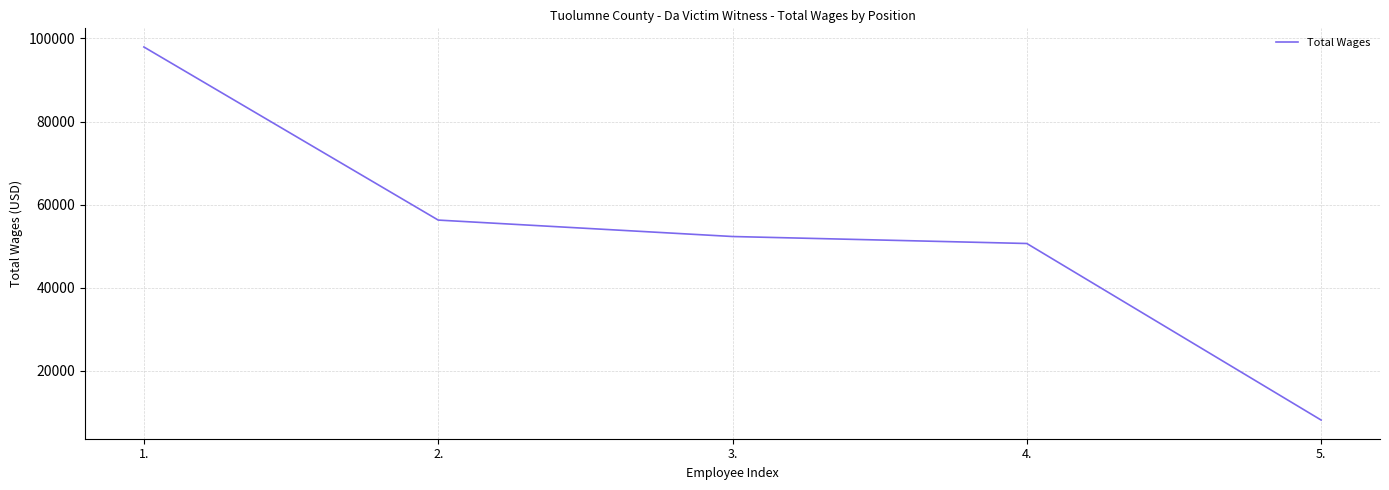

Does the chart have visible grid lines?

Yes